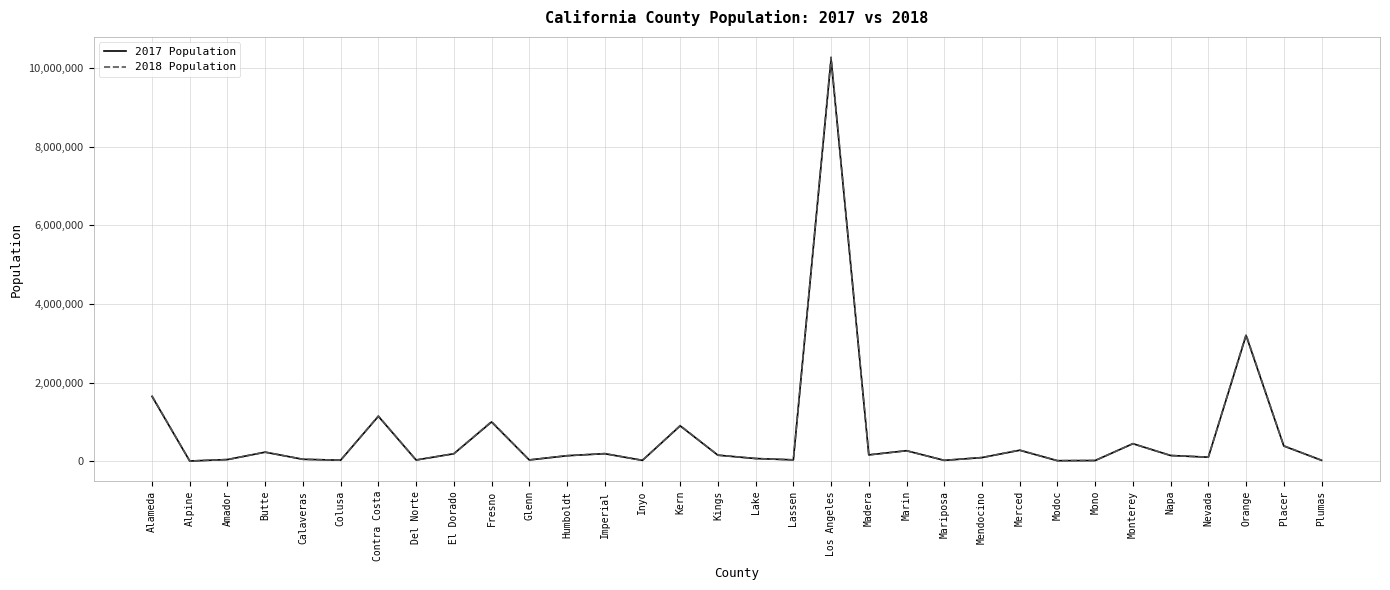

Which label corresponds to the largest value in the chart?

Los Angeles